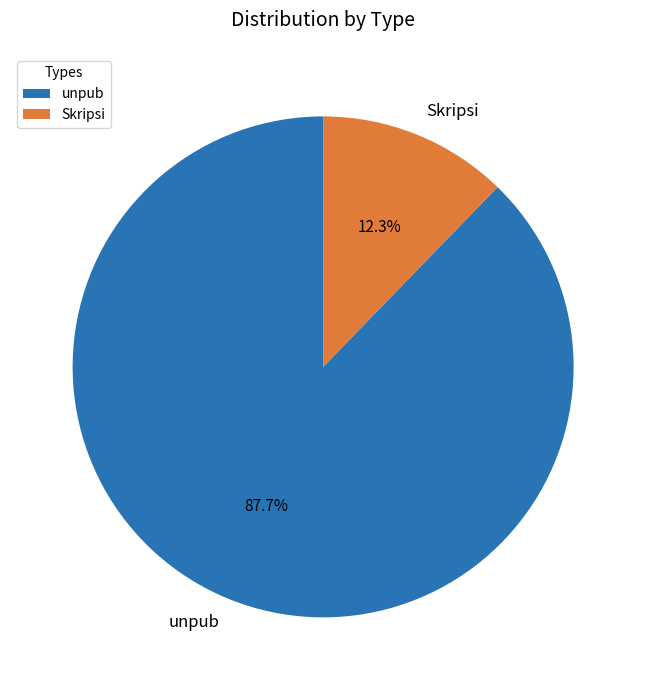

Rank the categories by value from highest to lowest.

unpub, Skripsi